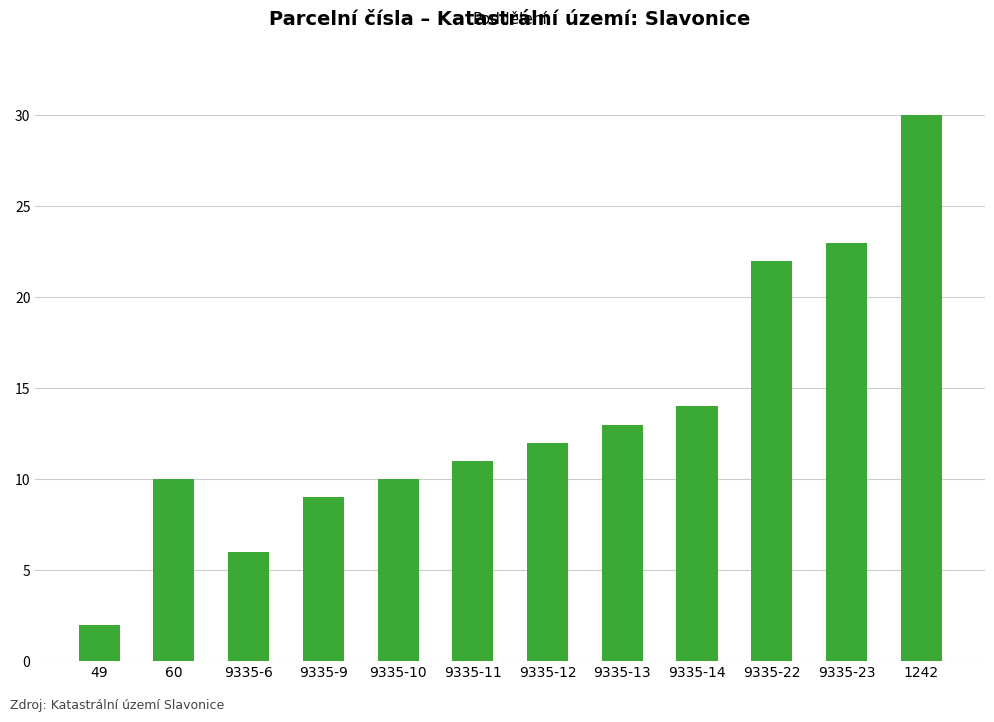

What is the difference between the maximum and second lowest values?

24